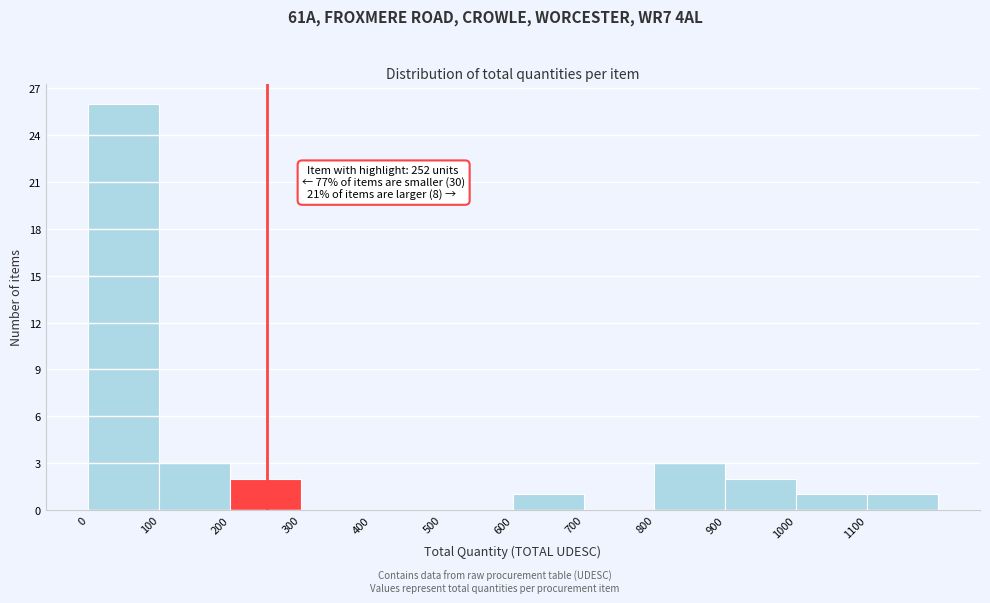

Which range on the x-axis has the tallest bar?

0 to 100